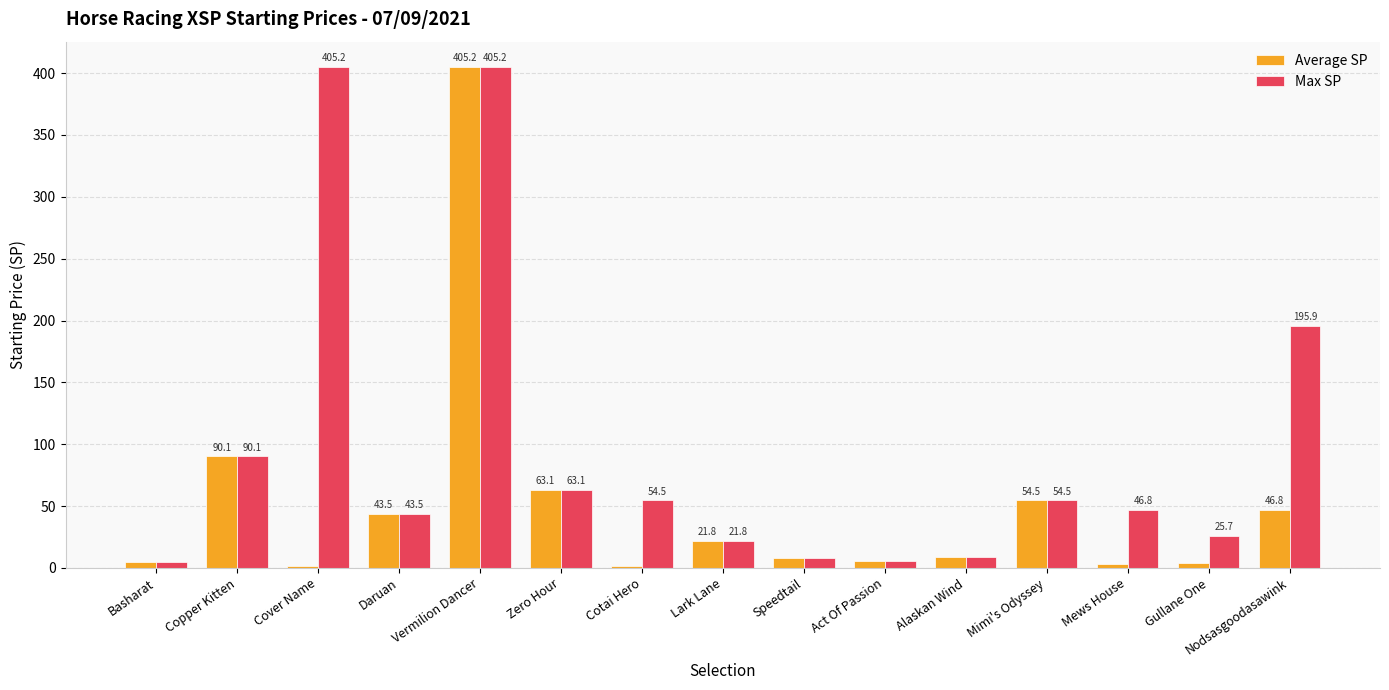

What is the difference between the Max SP values at Mews House and Cover Name?

358.4